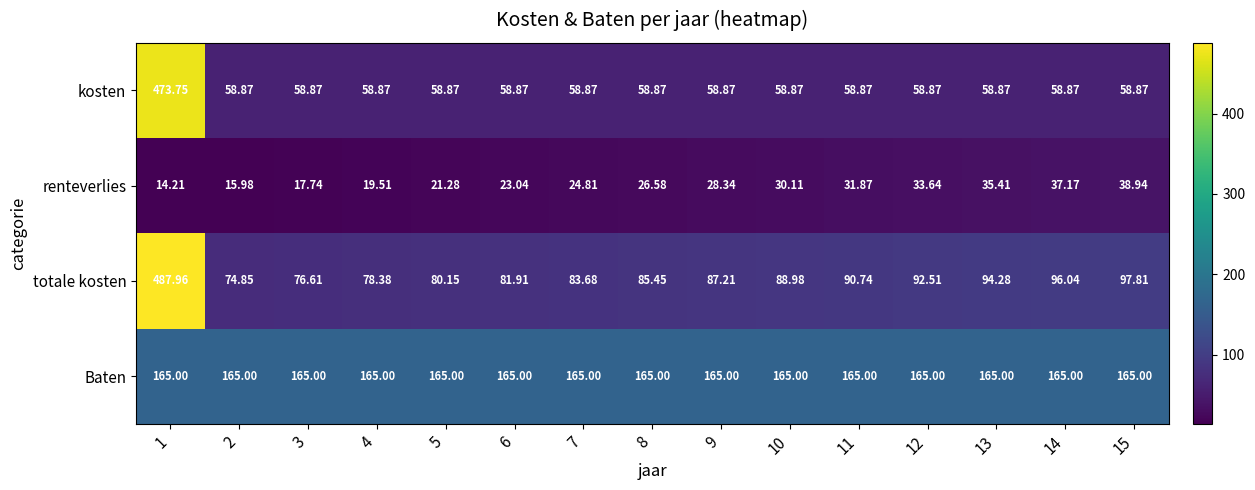

Which series has the widest spread of values?

kosten